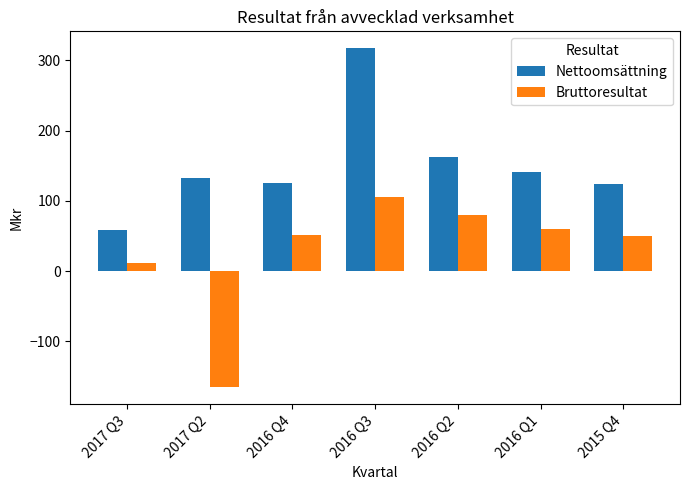

What is the maximum value shown in the chart?

317